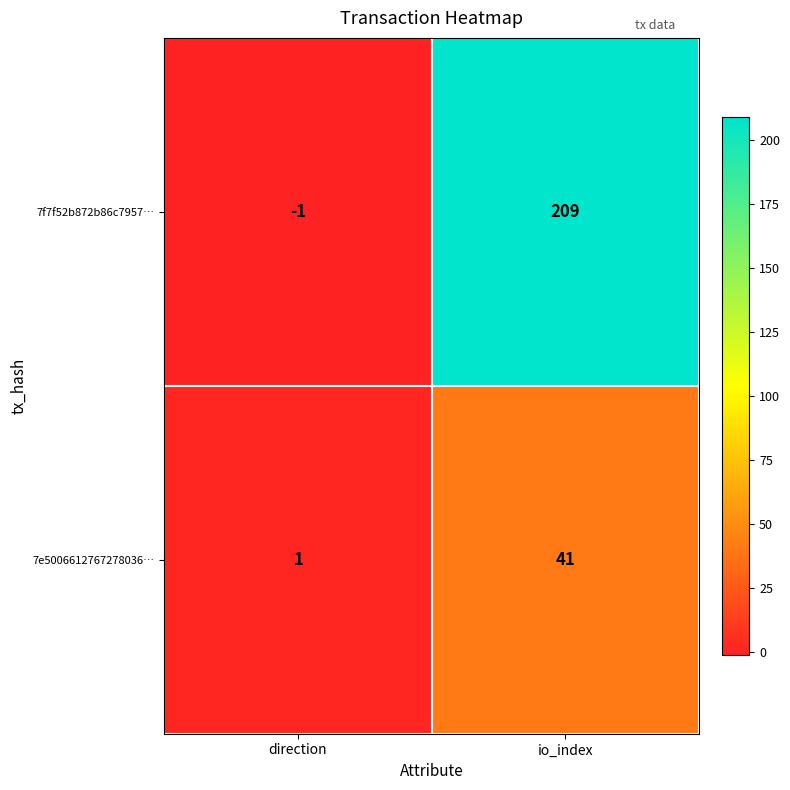

Reading right to left, what are all the values shown in this chart?

7f7f52b872b86c7957…: 209	-1
7e5006612767278036…: 41	1